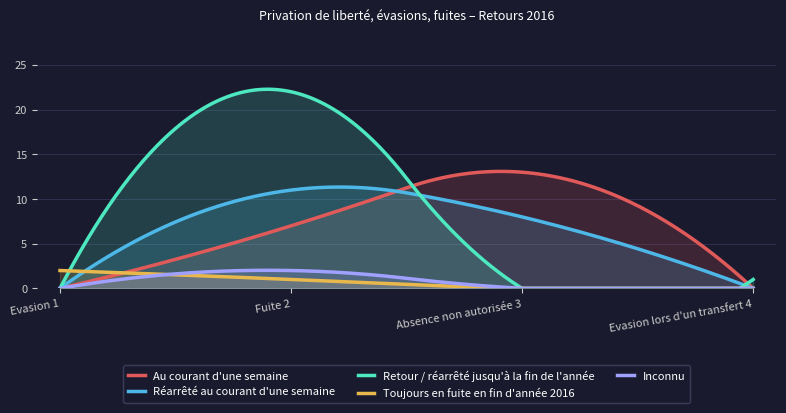

How many lines are shown in the chart?

5